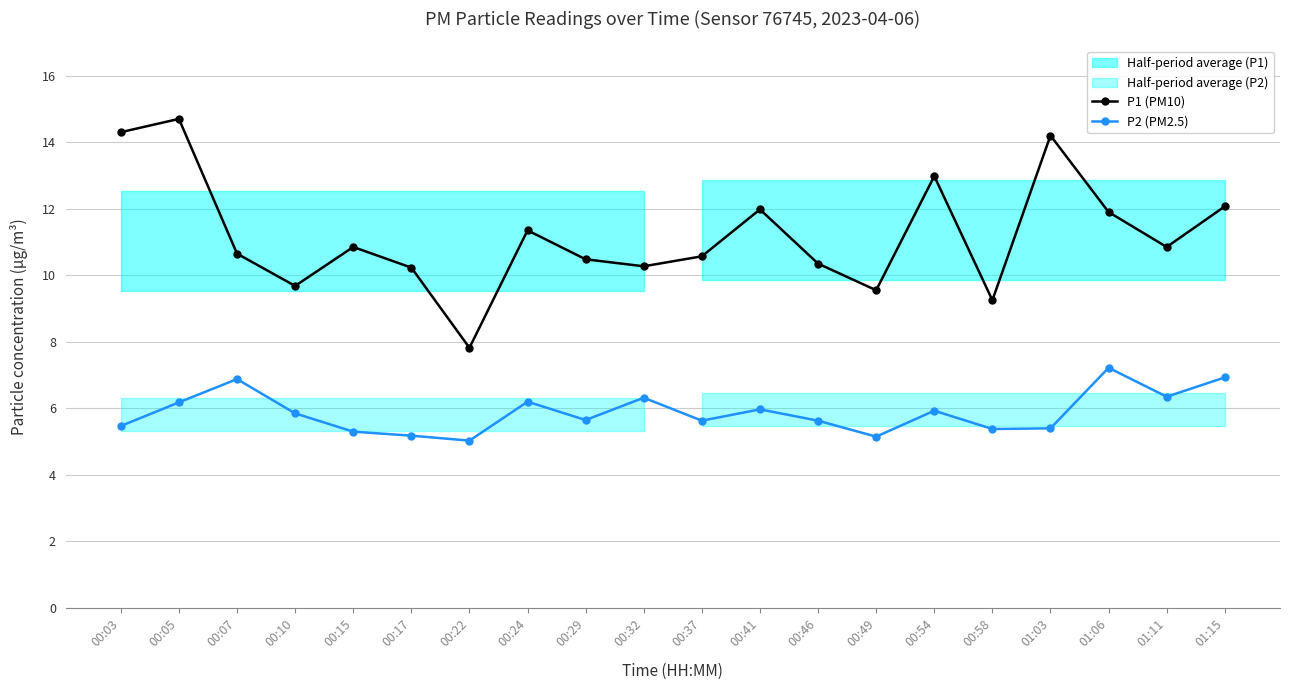

Which category has the highest value across all series?

00:05